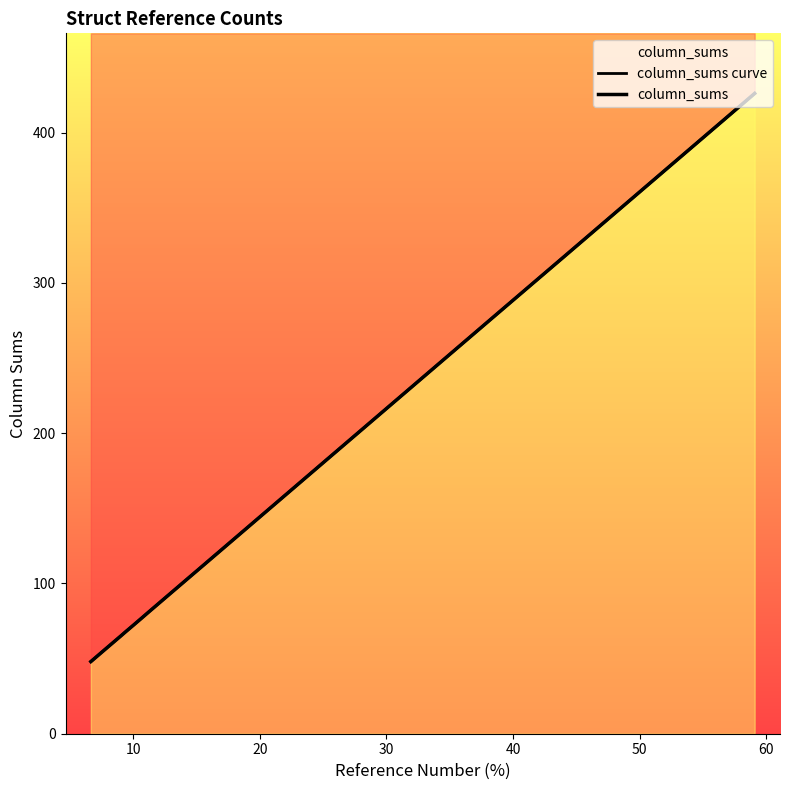

What is the difference between the maximum and minimum values in the column_sums curve series?

378